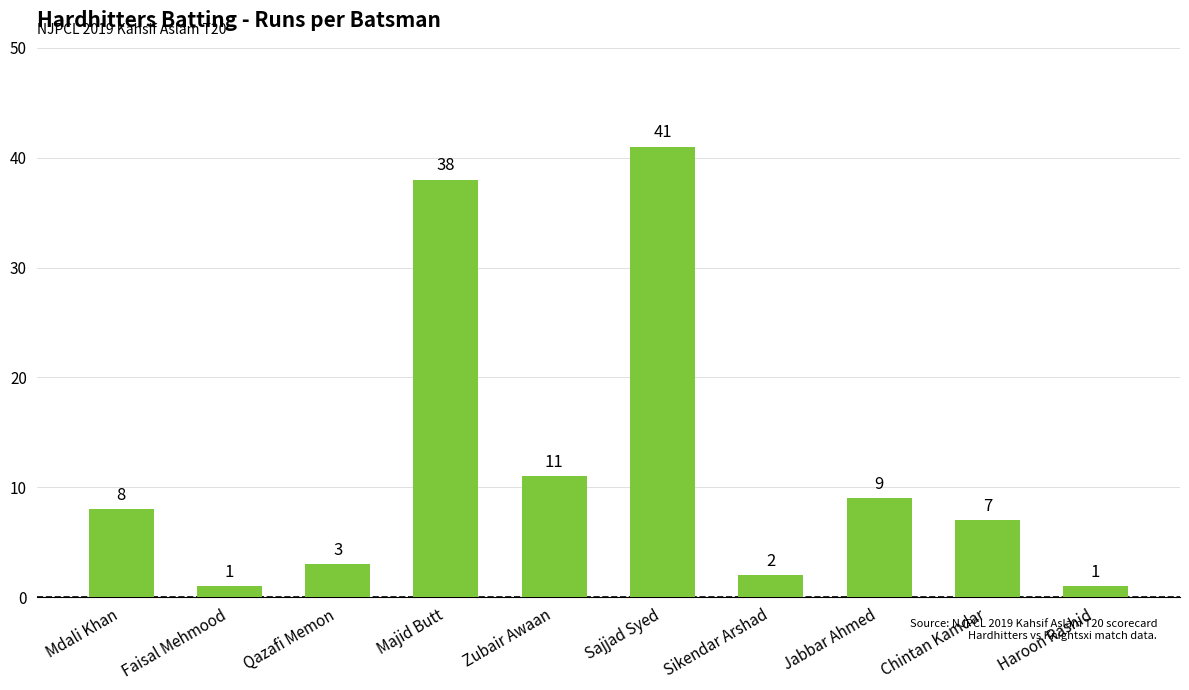

Reading left to right, what are all the values shown in this chart?

Mdali Khan=8	Faisal Mehmood=1	Qazafi Memon=3	Majid Butt=38	Zubair Awaan=11	Sajjad Syed=41	Sikendar Arshad=2	Jabbar Ahmed=9	Chintan Kamdar=7	Haroon Rashid=1